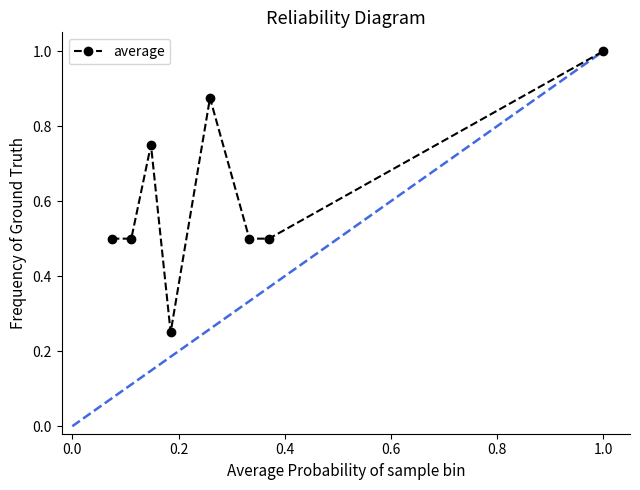

How many interior local peaks (higher than both neighbors) does the data have?

2